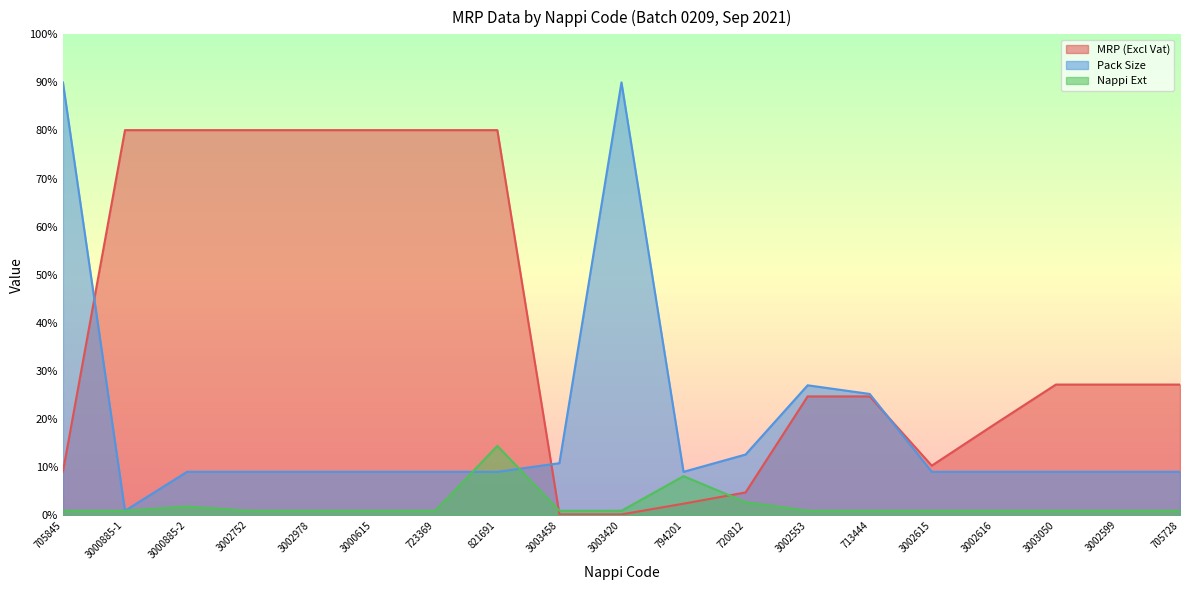

Rank the series by their average value, from highest to lowest.

MRP (Excl Vat), Pack Size, Nappi Ext